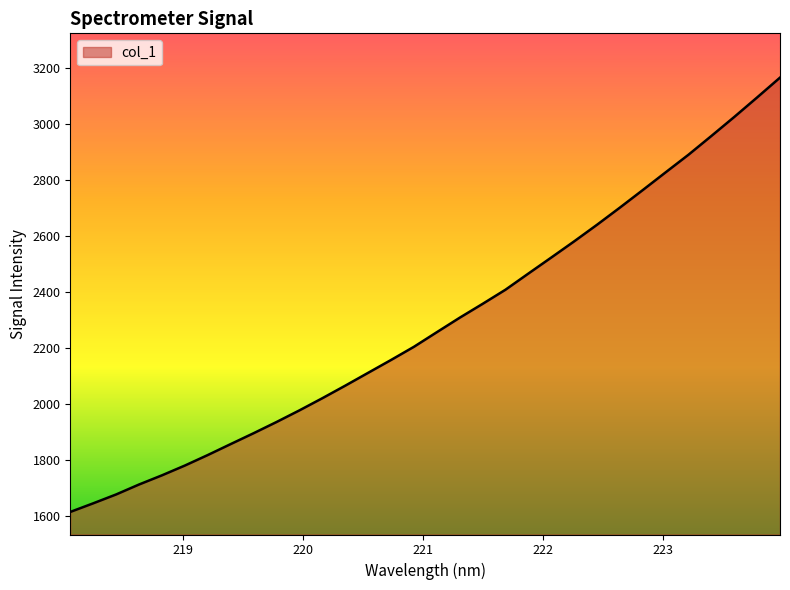

What is the greatest value displayed?

3165.6